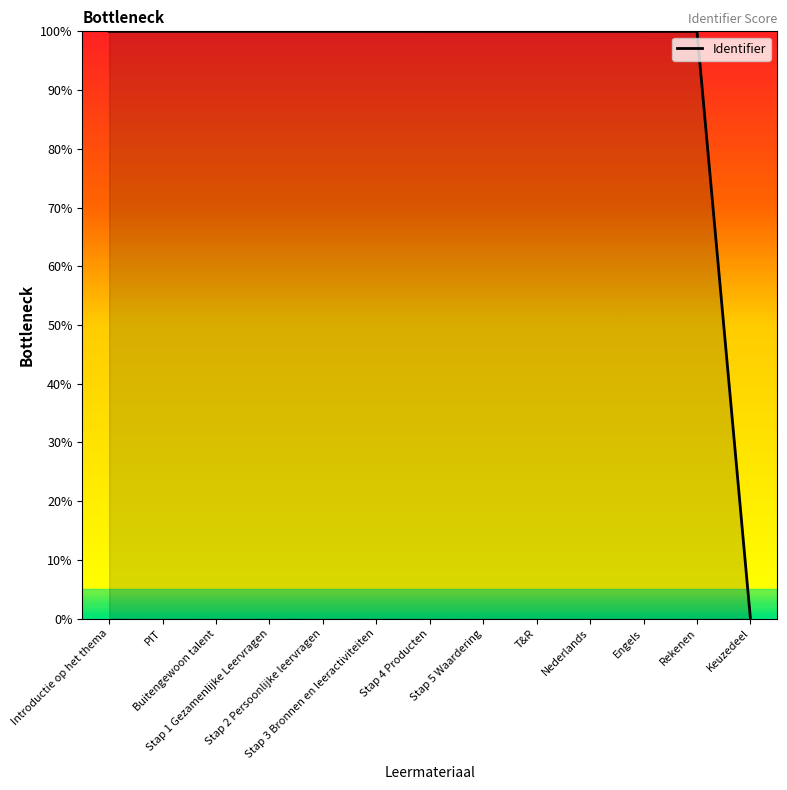

What is the difference between the maximum and minimum values?

100.0